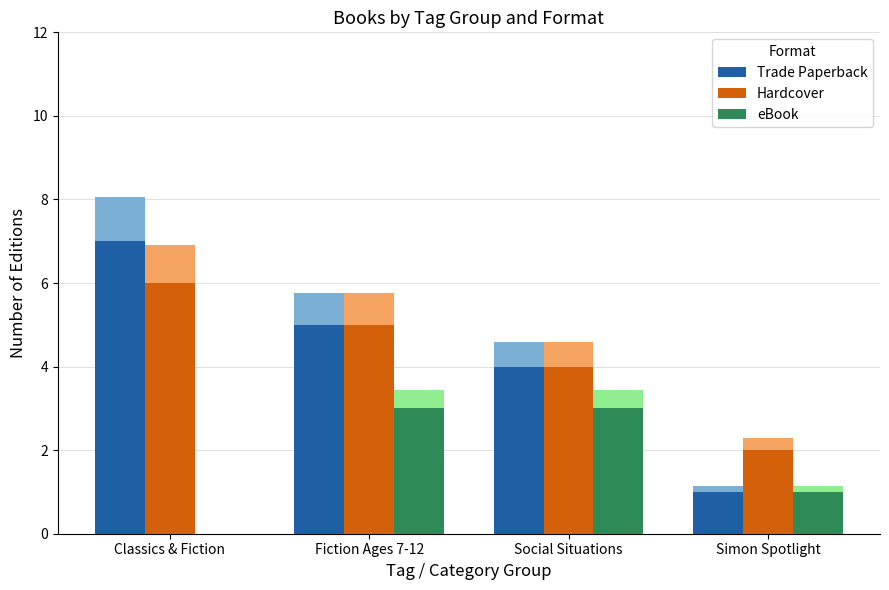

Is the value of Hardcover at Classics & Fiction greater than the value of Trade Paperback at Fiction Ages 7-12?

Yes